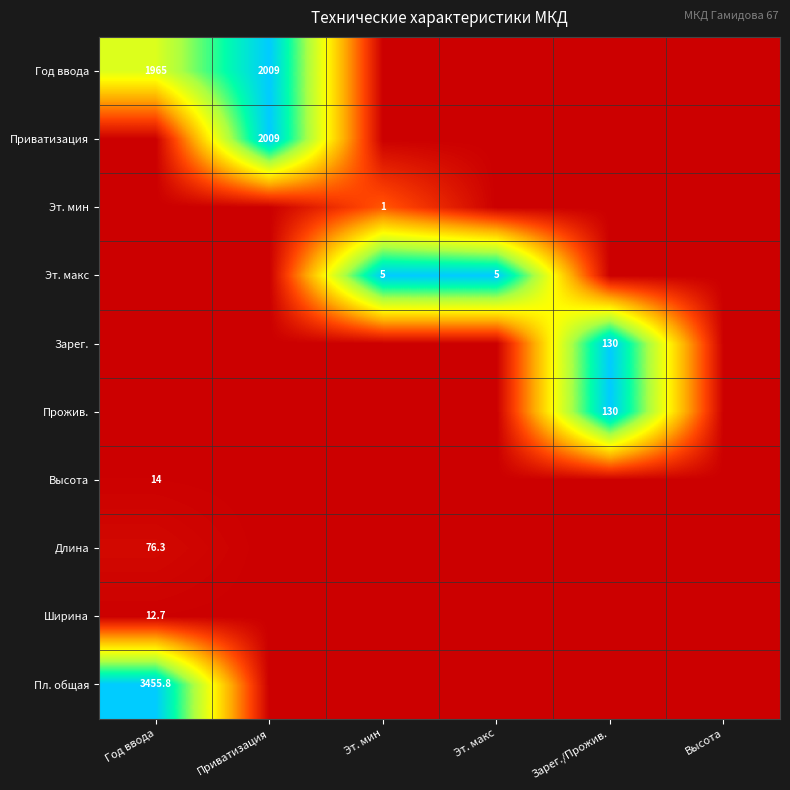

Which series changed the most between Приватизация and Эт. макс?

Год ввода